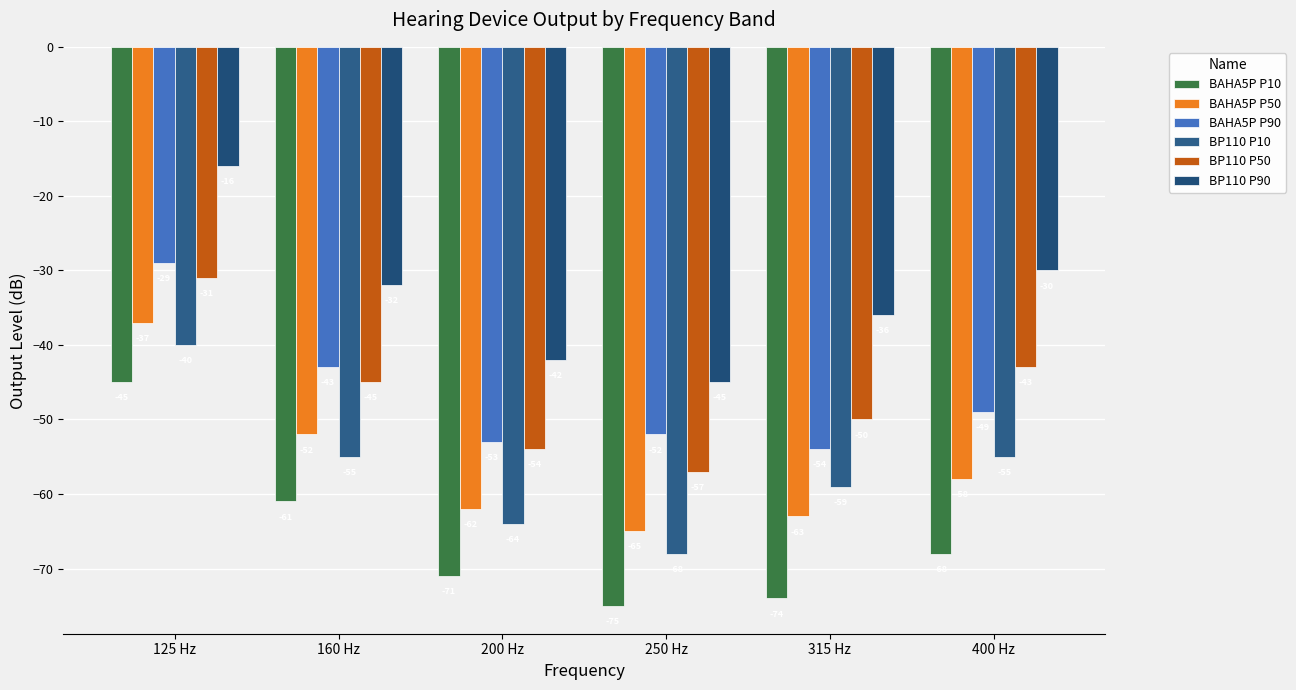

What is the smallest value displayed?

-75